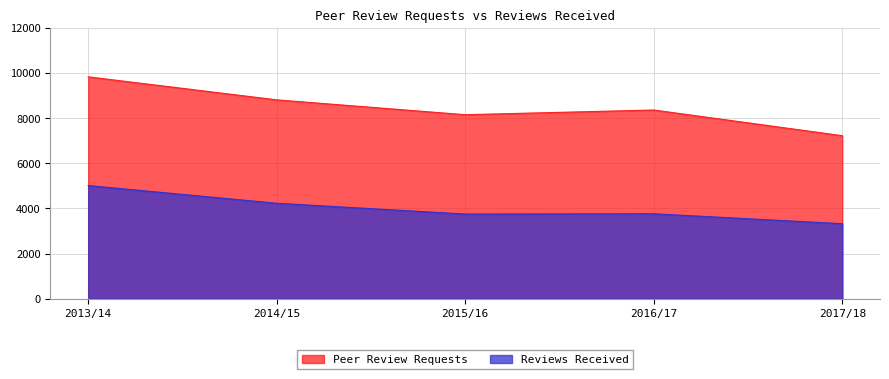

Between 2015/16 and 2017/18, which is larger?

2015/16